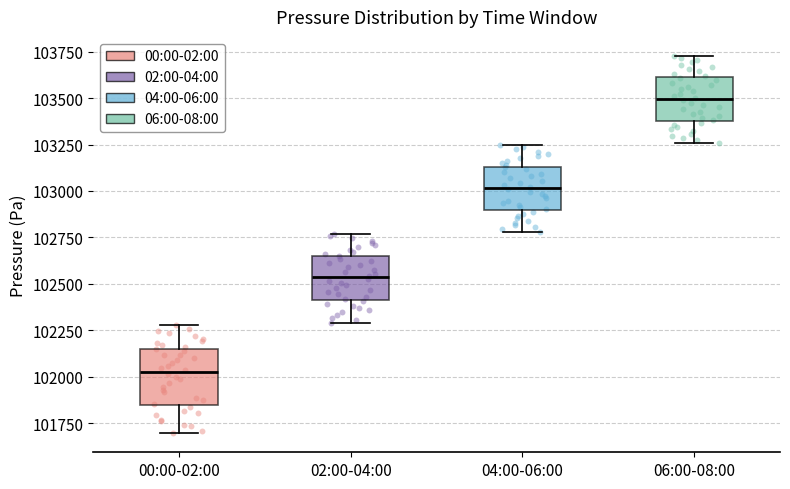

Reading left to right, transcribe this box plot: for each box, give where its median line is, the range the box spans, and where its two whiskers end, as read against the y-axis. The values are not printed on the chart, so give them approximately, as read against the axis.

00:00-02:00: median 102000, box 101850 to 102150, whiskers 101700 to 102300
02:00-04:00: median 102550, box 102400 to 102650, whiskers 102300 to 102750
04:00-06:00: median 103000, box 102900 to 103150, whiskers 102800 to 103250
06:00-08:00: median 103500, box 103400 to 103600, whiskers 103250 to 103750